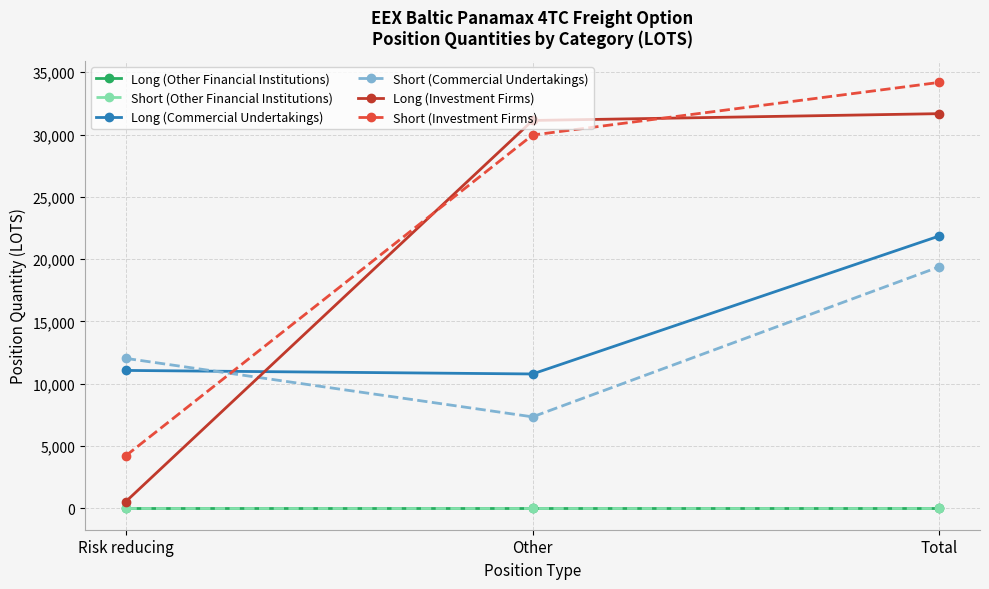

Is this an area chart (filled region under the line)?

No